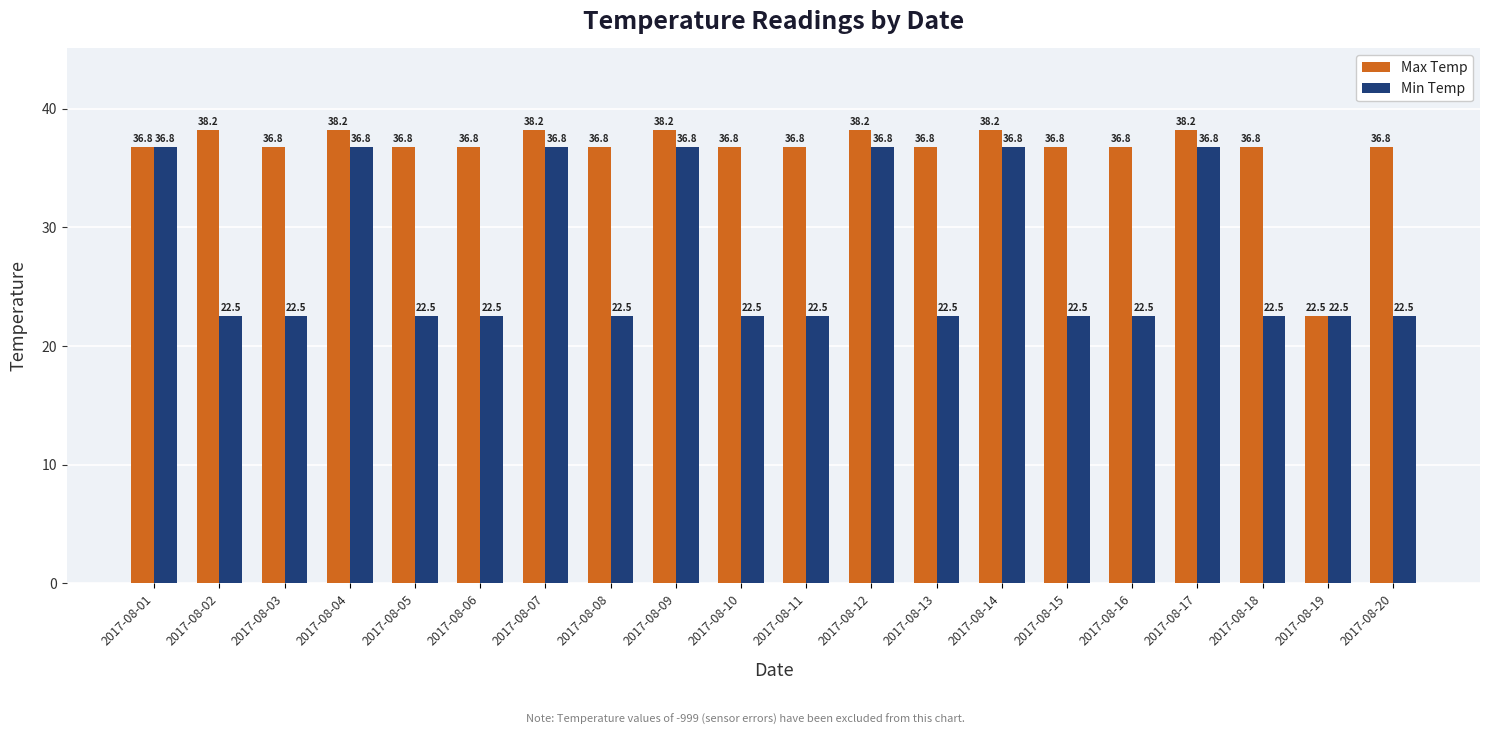

At how many categories does at least one series exceed 22?

20